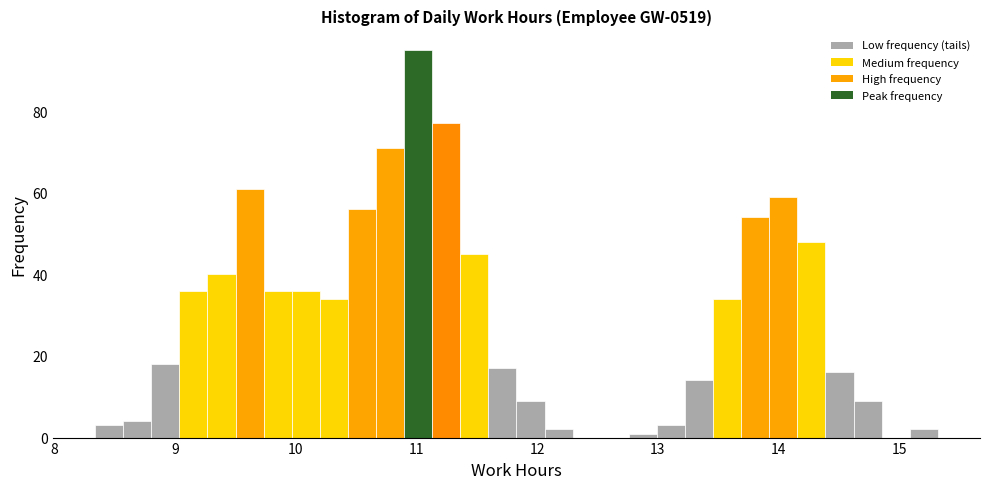

Around what value on the x-axis is the tallest bar? Give the approximate position of its centre, as read against the axis.

11.0